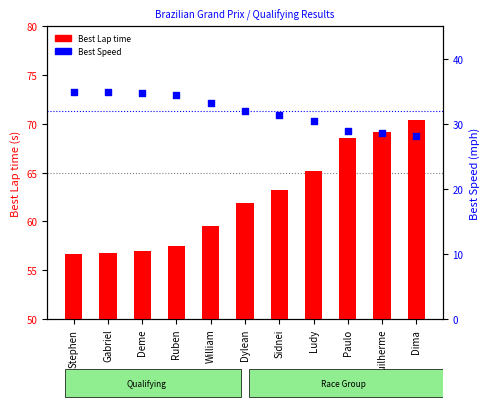

At how many categories does at least one series exceed 52?

11